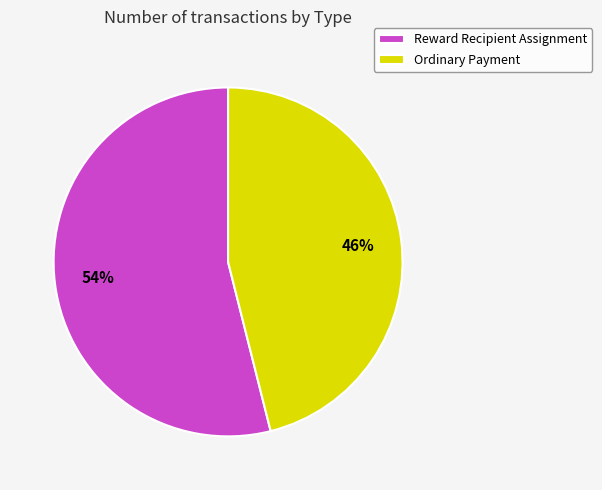

Approximately how many times larger is the value at Reward Recipient Assignment compared to Ordinary Payment?

1.2